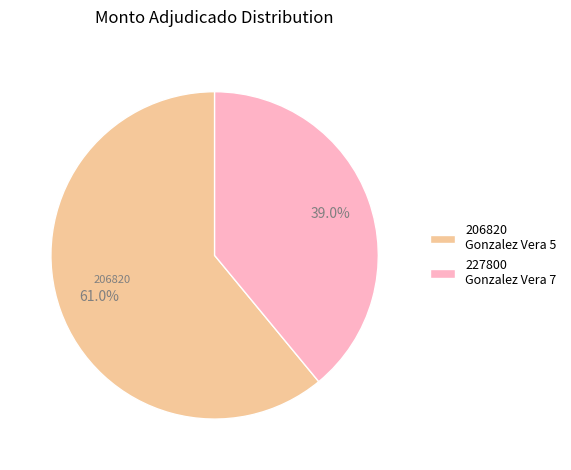

How many segments does this pie chart have?

2